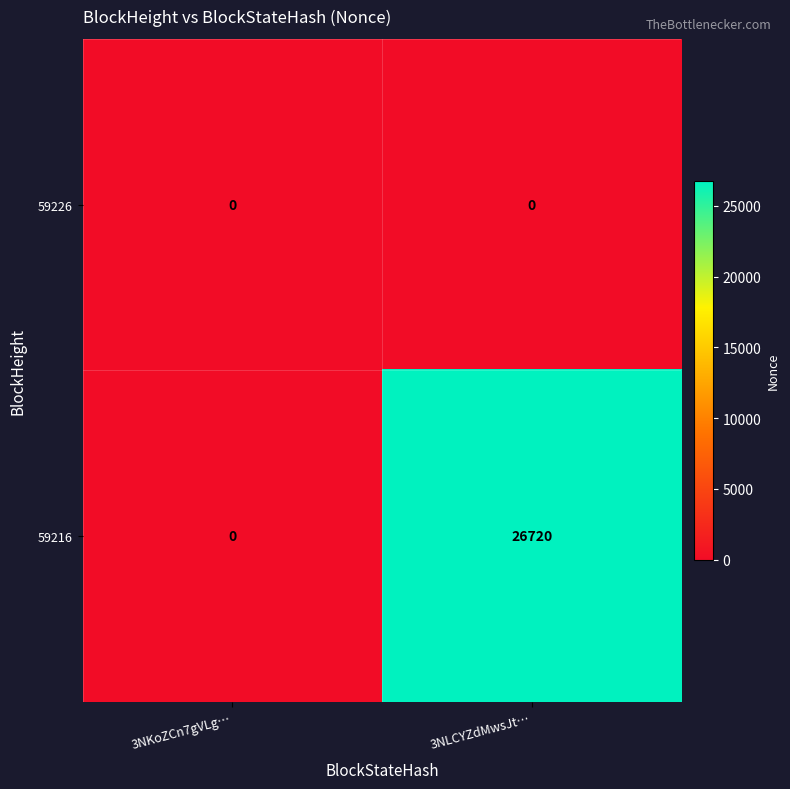

At which category is the sum across all series the highest?

3NLCYZdMwsJt…